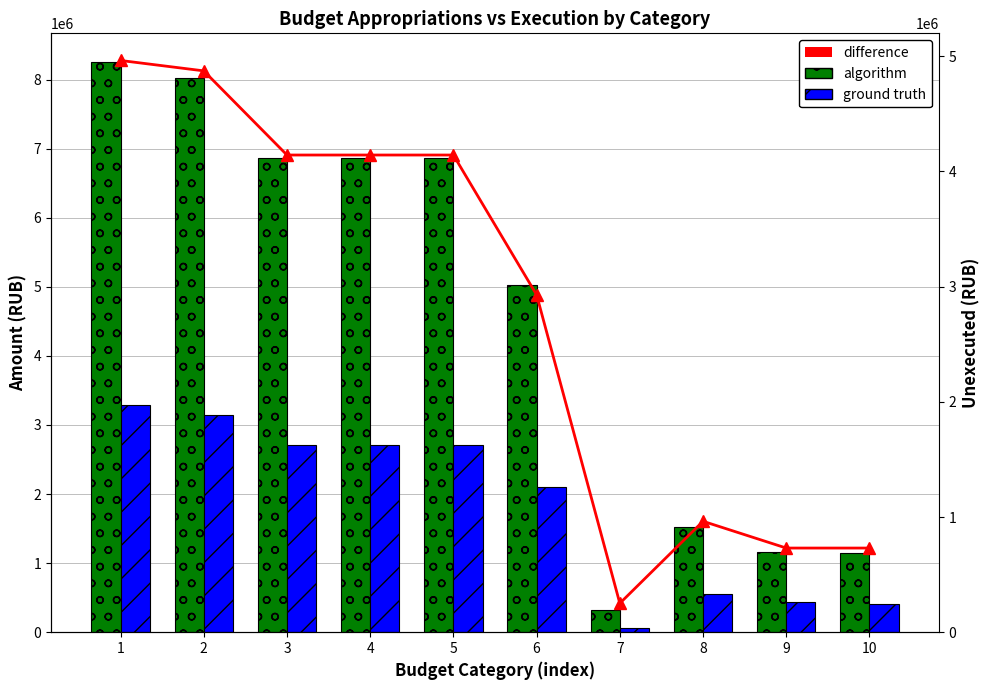

Which series has the largest total across all categories?

algorithm